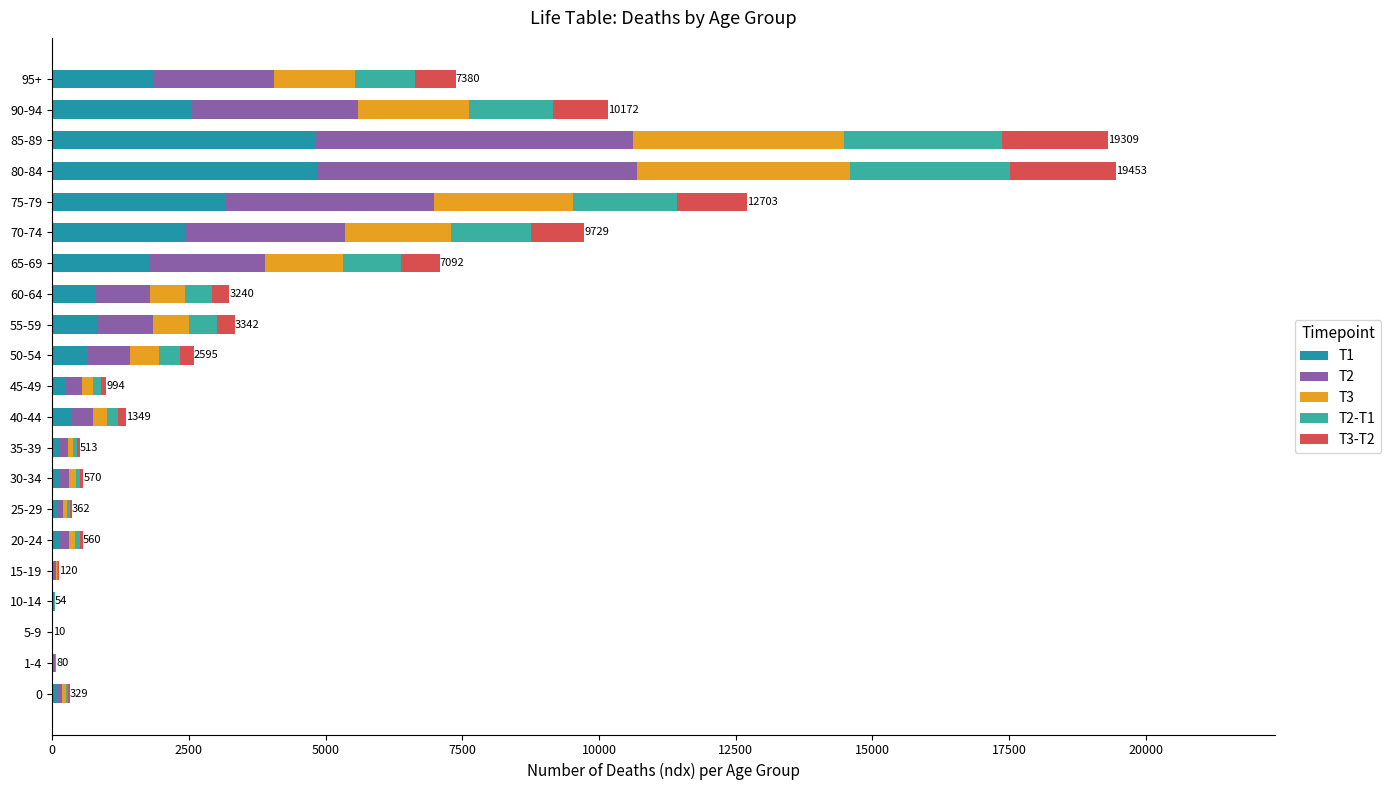

What is the sum of all T1 values?

24991